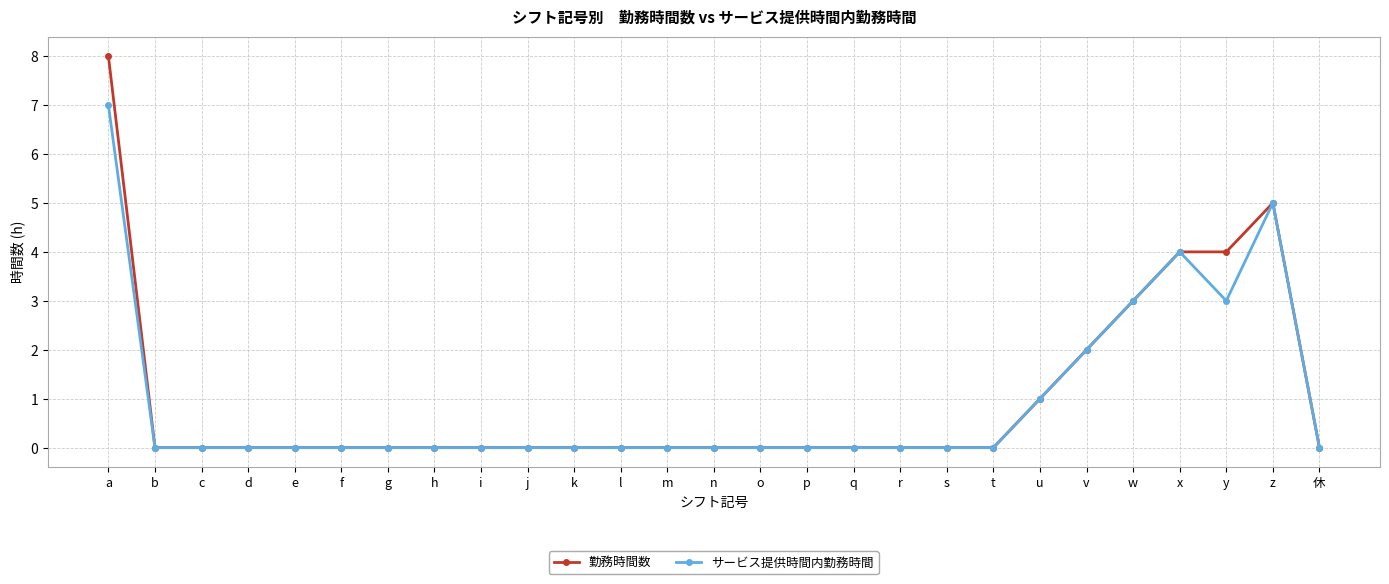

At which category does the chart reach its peak across all series?

a